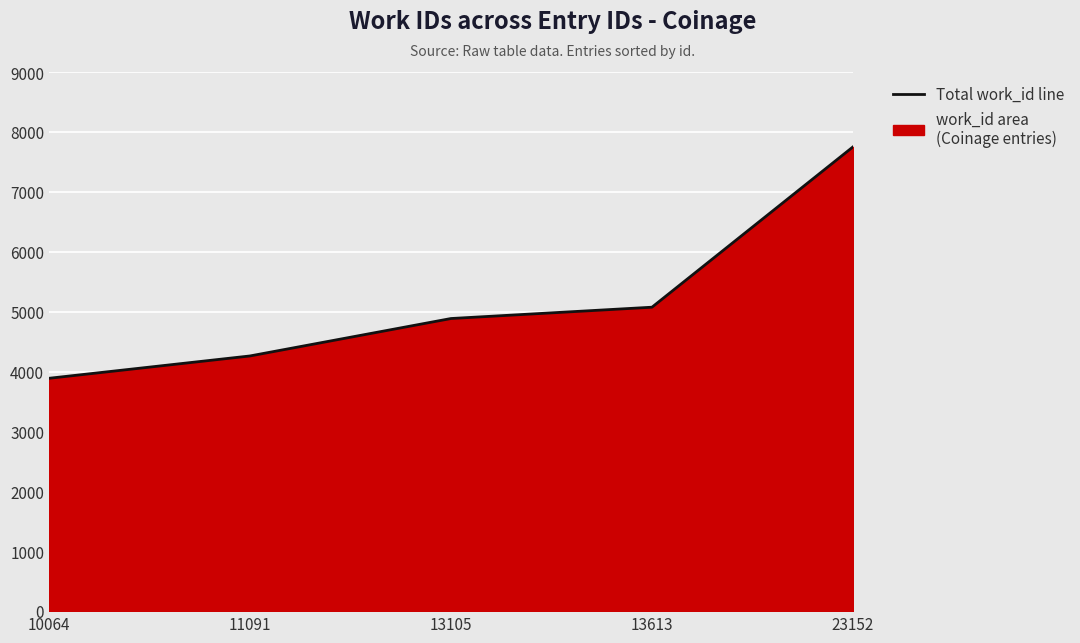

At which label is the value closest to 5820?

13613